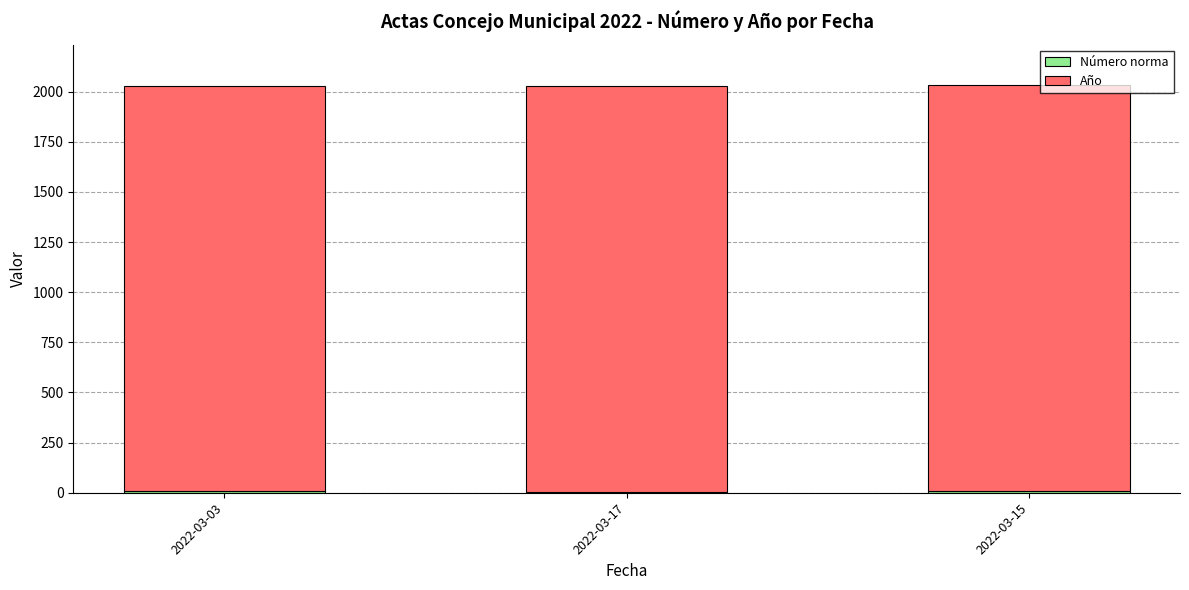

Are the bars horizontal?

No